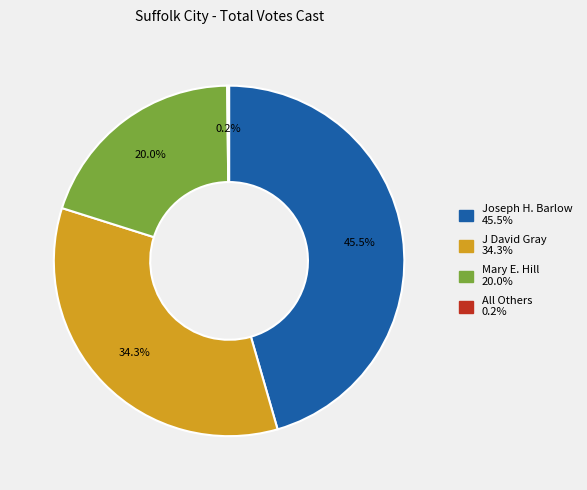

Which slice is the largest?

Joseph H. Barlow